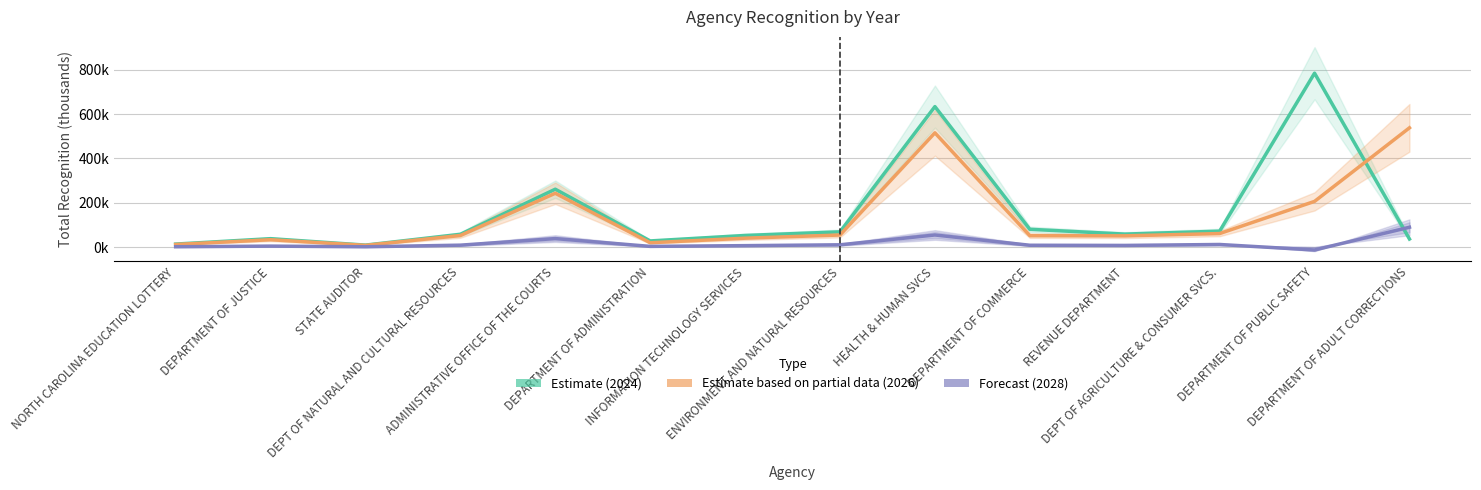

How many data points in Forecast (2028) are less than 7?

6